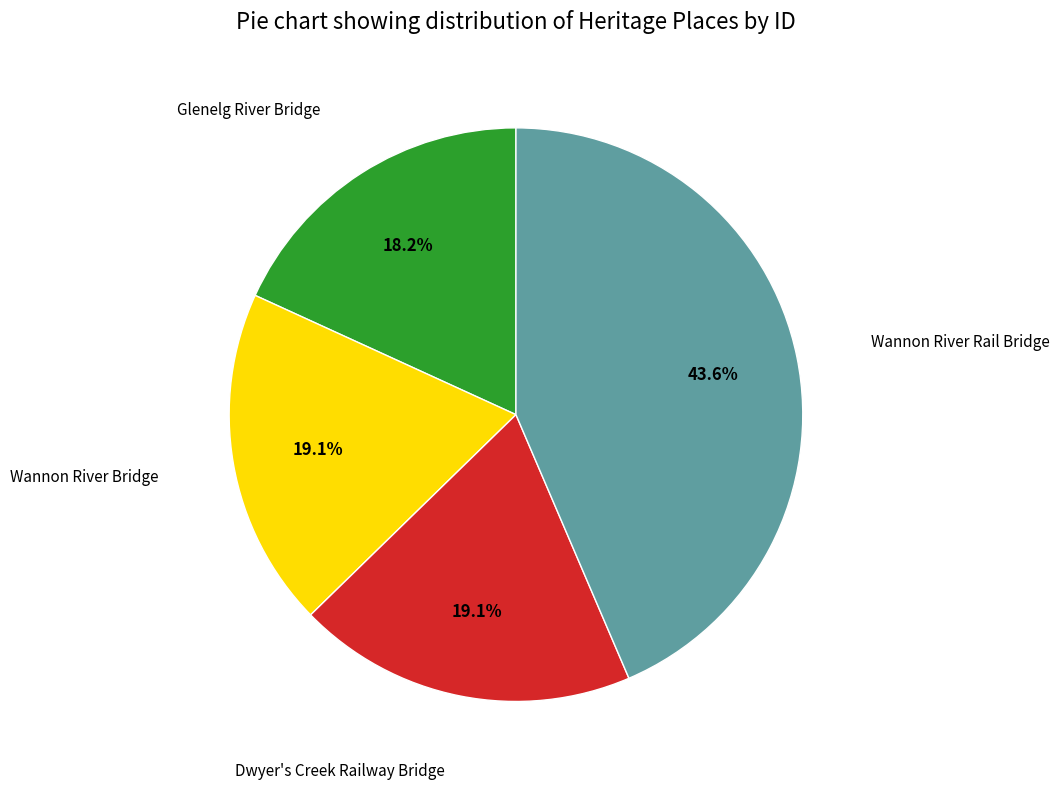

How many slices are in this pie chart?

4